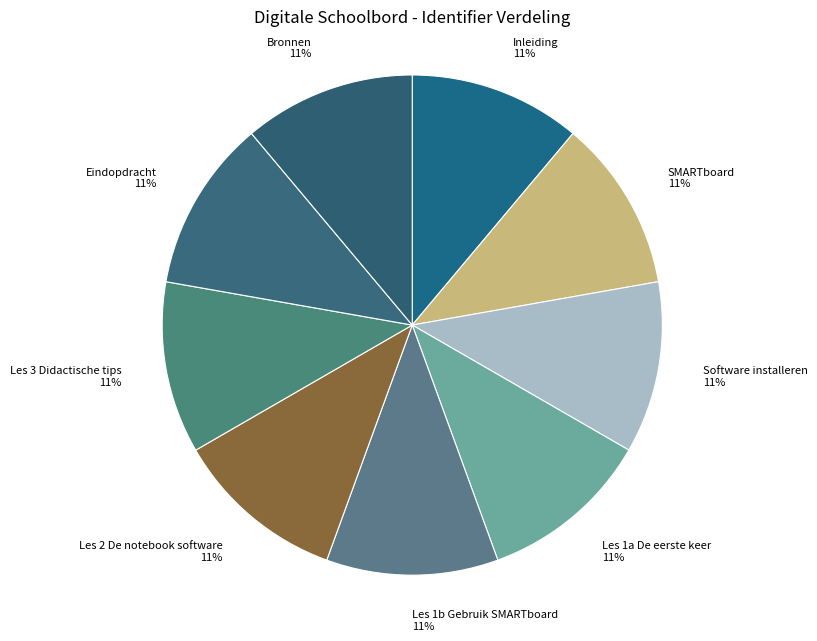

Count the number of slices in the pie.

9